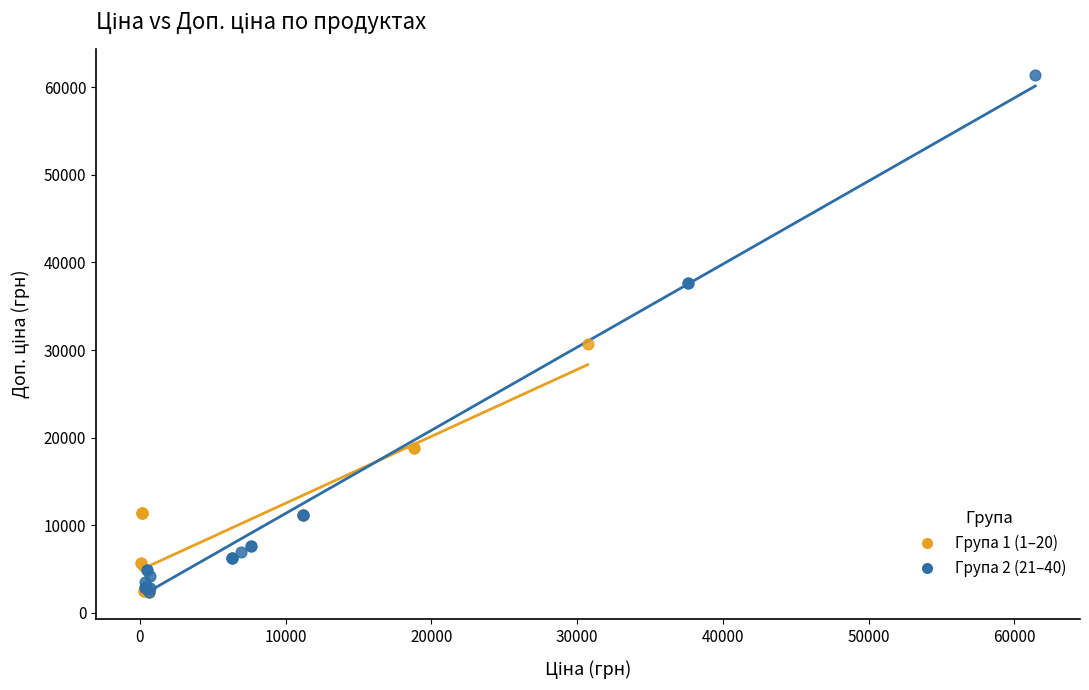

Which series has the largest Y range (max minus min)?

Група 2 (21–40)